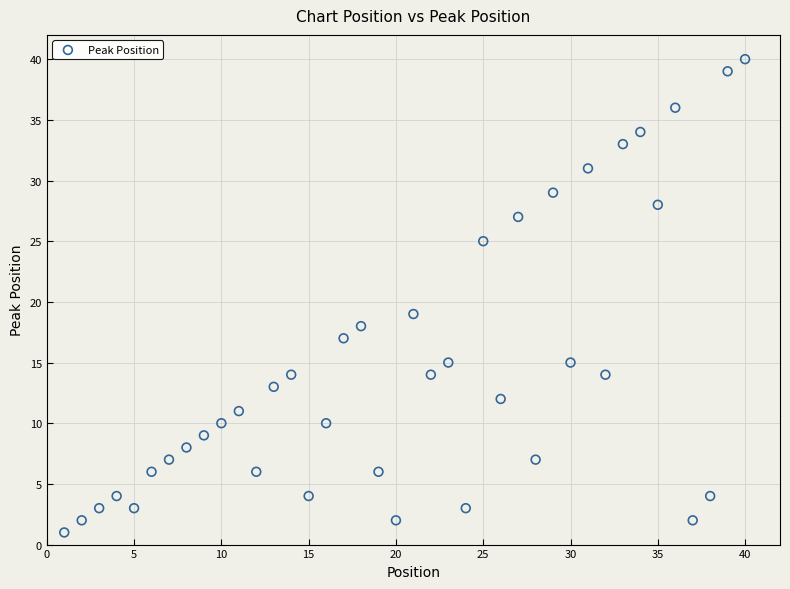

What is the range of X values (max minus min)?

39